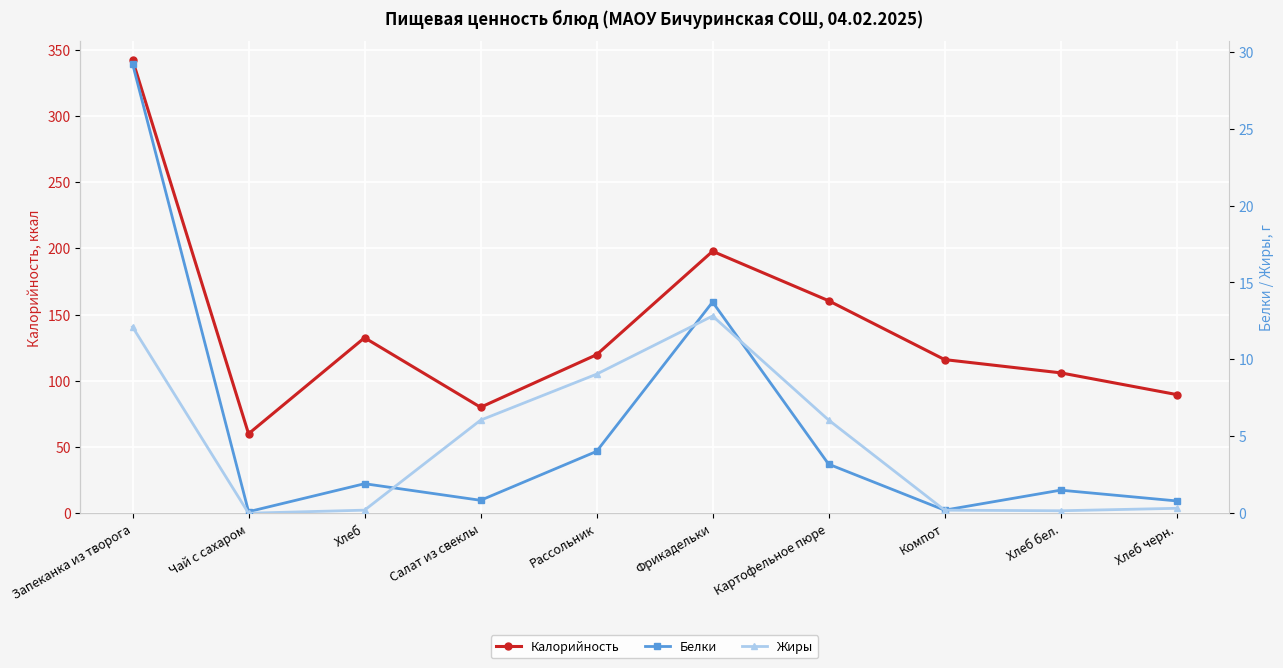

True or false: Белки and Калорийность cross at least once.

False